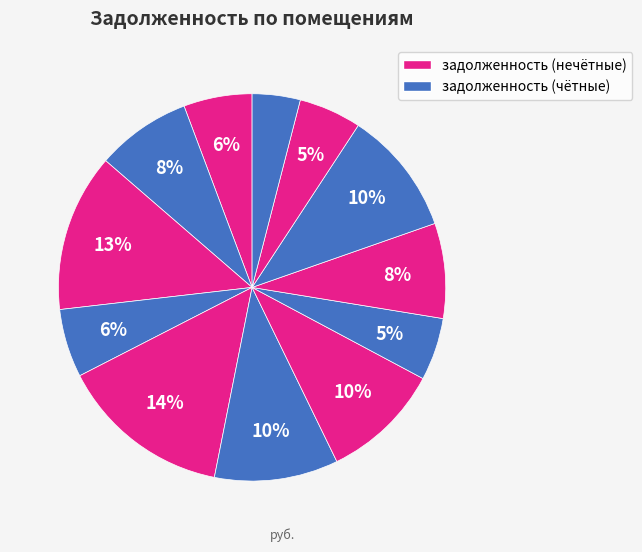

Is there a majority slice in this chart?

No